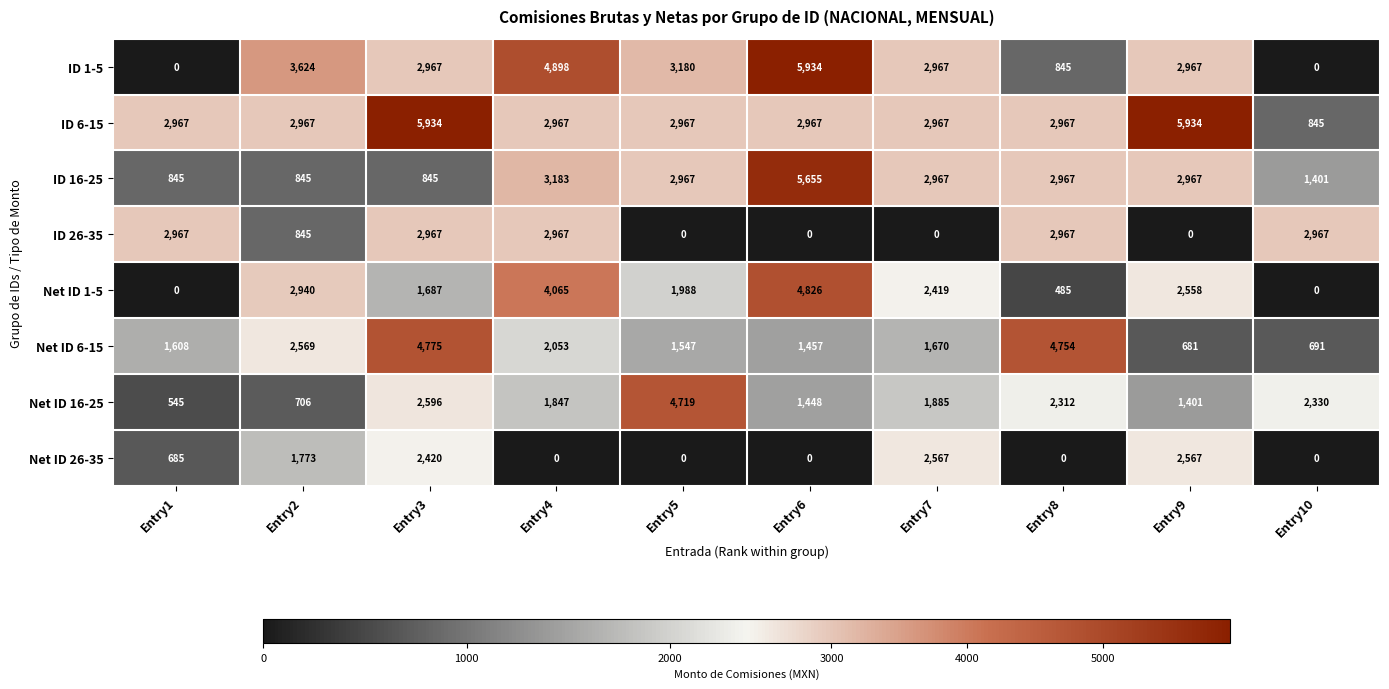

The ID 26-35 series shows 0 at Entry9. True or false?

True